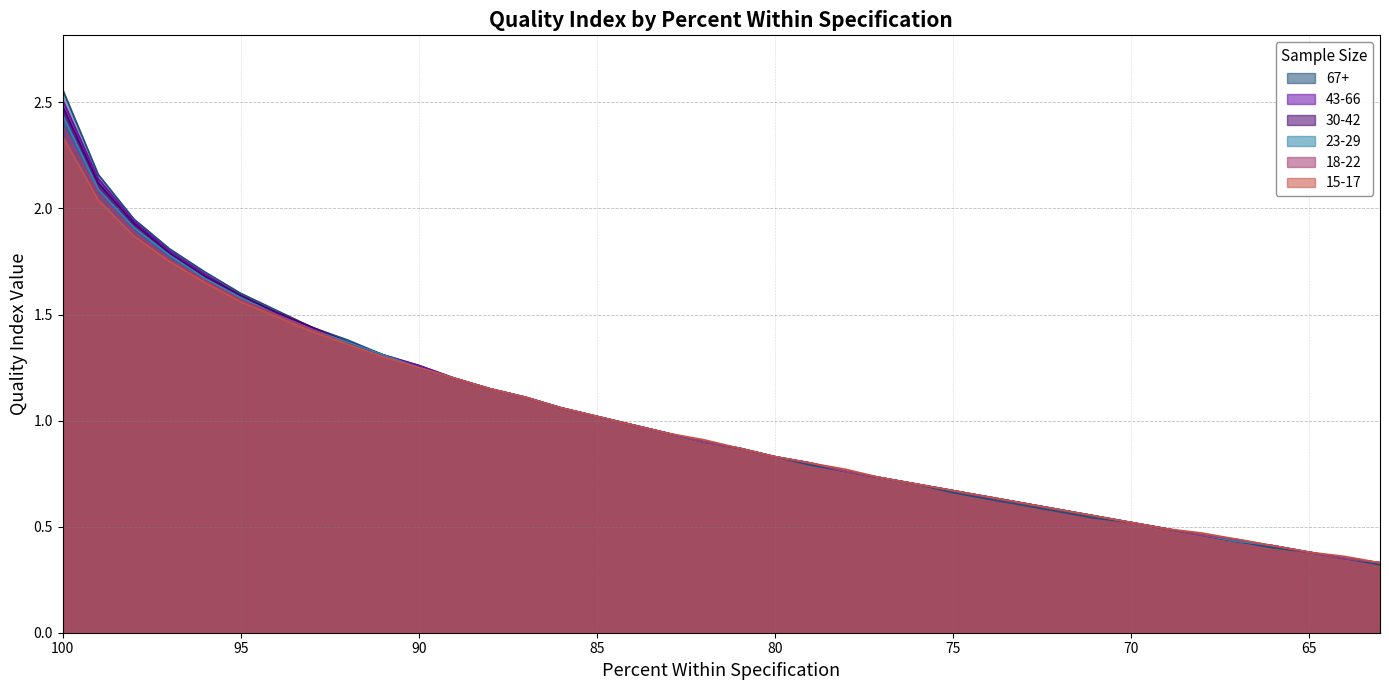

Reading left to right, list all the values displayed in this chart.

67+: 100=2.6	99=2.2	98=1.9	97=1.8	96=1.7	95=1.6	94=1.5	93=1.4	92=1.4	91=1.3	90=1.3	89=1.2	88=1.1	87=1.1	86=1.1	85=1.0	84=1.0	83=0.9	82=0.9	81=0.9	80=0.8	79=0.8	78=0.8	77=0.7	76=0.7	75=0.7	74=0.6	73=0.6	72=0.6	71=0.5	70=0.5	69=0.5	68=0.5	67=0.4	66=0.4	65=0.4	64=0.3	63=0.3
43-66: 100=2.5	99=2.1	98=1.9	97=1.8	96=1.7	95=1.6	94=1.5	93=1.4	92=1.4	91=1.3	90=1.3	89=1.2	88=1.1	87=1.1	86=1.1	85=1.0	84=1.0	83=0.9	82=0.9	81=0.9	80=0.8	79=0.8	78=0.8	77=0.7	76=0.7	75=0.7	74=0.6	73=0.6	72=0.6	71=0.6	70=0.5	69=0.5	68=0.5	67=0.4	66=0.4	65=0.4	64=0.3	63=0.3
30-42: 100=2.5	99=2.1	98=1.9	97=1.8	96=1.7	95=1.6	94=1.5	93=1.4	92=1.4	91=1.3	90=1.2	89=1.2	88=1.1	87=1.1	86=1.1	85=1.0	84=1.0	83=0.9	82=0.9	81=0.9	80=0.8	79=0.8	78=0.8	77=0.7	76=0.7	75=0.7	74=0.6	73=0.6	72=0.6	71=0.6	70=0.5	69=0.5	68=0.5	67=0.4	66=0.4	65=0.4	64=0.3	63=0.3
23-29: 100=2.4	99=2.1	98=1.9	97=1.8	96=1.7	95=1.6	94=1.5	93=1.4	92=1.4	91=1.3	90=1.2	89=1.2	88=1.1	87=1.1	86=1.1	85=1.0	84=1.0	83=0.9	82=0.9	81=0.9	80=0.8	79=0.8	78=0.8	77=0.7	76=0.7	75=0.7	74=0.6	73=0.6	72=0.6	71=0.6	70=0.5	69=0.5	68=0.5	67=0.4	66=0.4	65=0.4	64=0.3	63=0.3
18-22: 100=2.4	99=2.1	98=1.9	97=1.8	96=1.7	95=1.6	94=1.5	93=1.4	92=1.4	91=1.3	90=1.2	89=1.2	88=1.1	87=1.1	86=1.1	85=1.0	84=1.0	83=0.9	82=0.9	81=0.9	80=0.8	79=0.8	78=0.8	77=0.7	76=0.7	75=0.7	74=0.6	73=0.6	72=0.6	71=0.6	70=0.5	69=0.5	68=0.5	67=0.4	66=0.4	65=0.4	64=0.3	63=0.3
15-17: 100=2.3	99=2.0	98=1.9	97=1.8	96=1.6	95=1.6	94=1.5	93=1.4	92=1.4	91=1.3	90=1.2	89=1.2	88=1.1	87=1.1	86=1.1	85=1.0	84=1.0	83=0.9	82=0.9	81=0.9	80=0.8	79=0.8	78=0.8	77=0.7	76=0.7	75=0.7	74=0.6	73=0.6	72=0.6	71=0.6	70=0.5	69=0.5	68=0.5	67=0.4	66=0.4	65=0.4	64=0.4	63=0.3